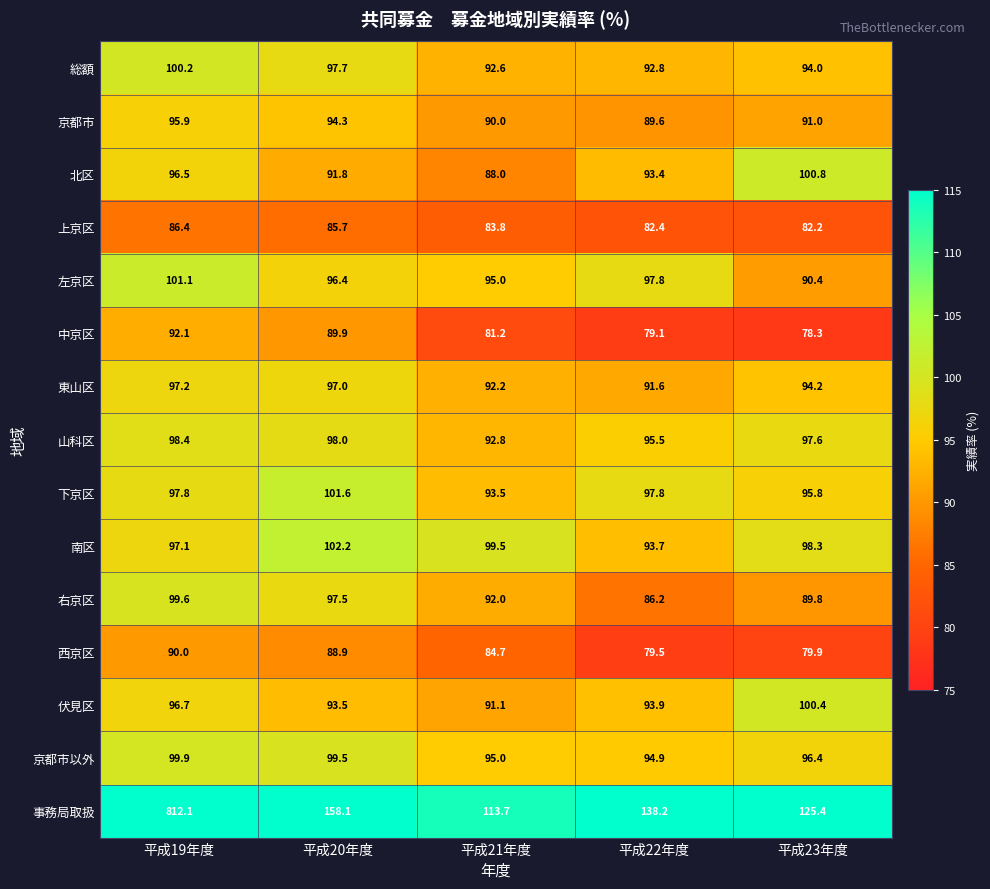

Which series has the largest range (max minus min)?

事務局取扱